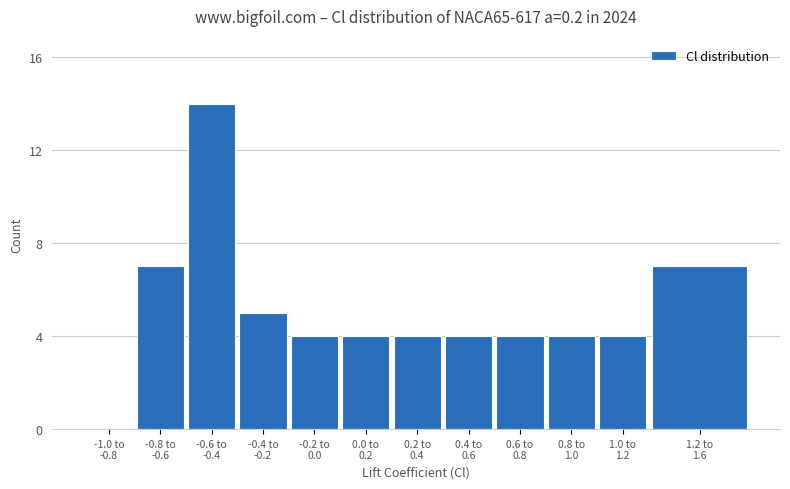

What is the maximum value shown in the chart?

14